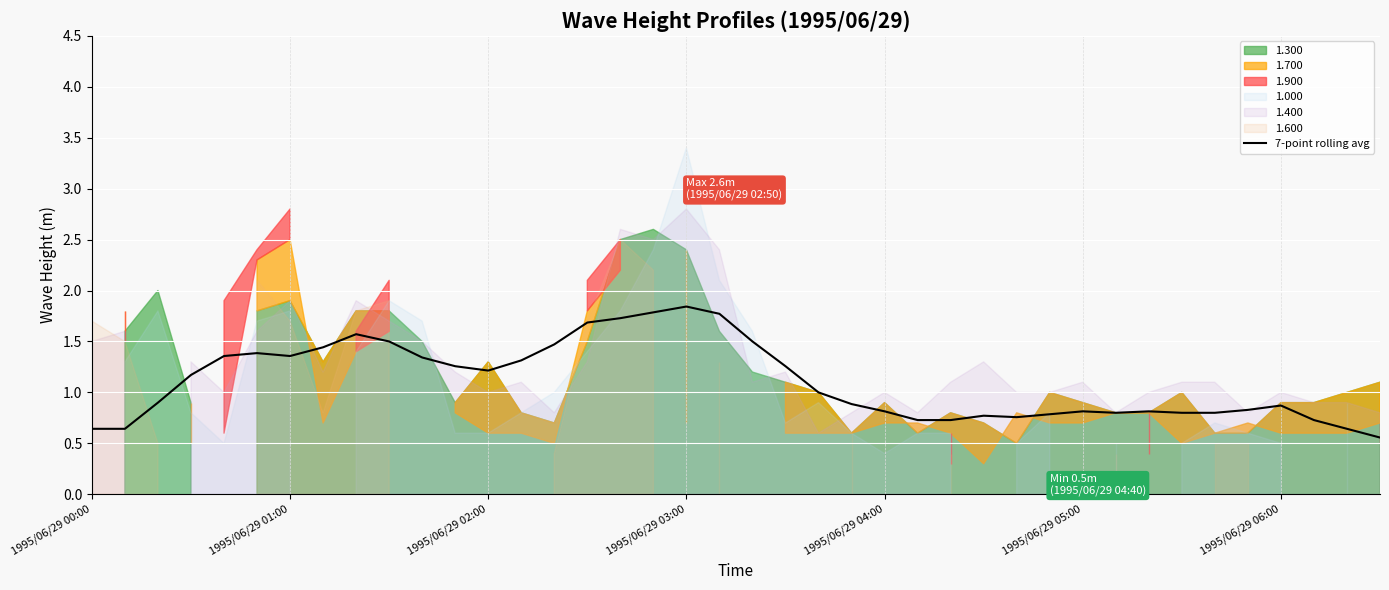

At which label is the value closest to 1?

22